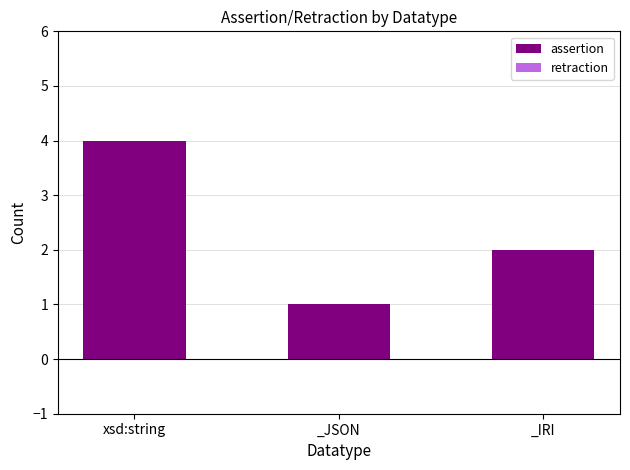

How many distinct data groups are displayed?

1